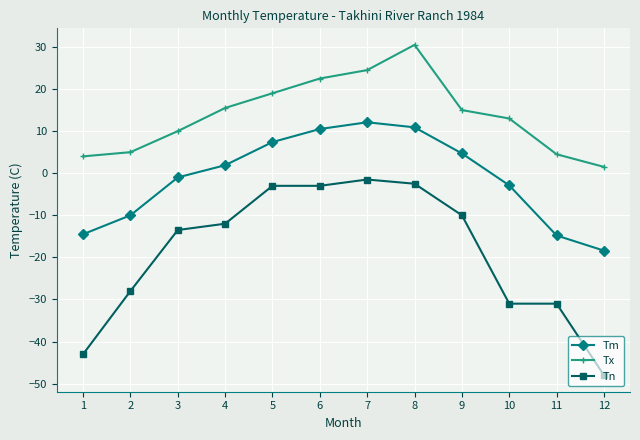

True or false: Tn and Tx intersect in this chart.

False